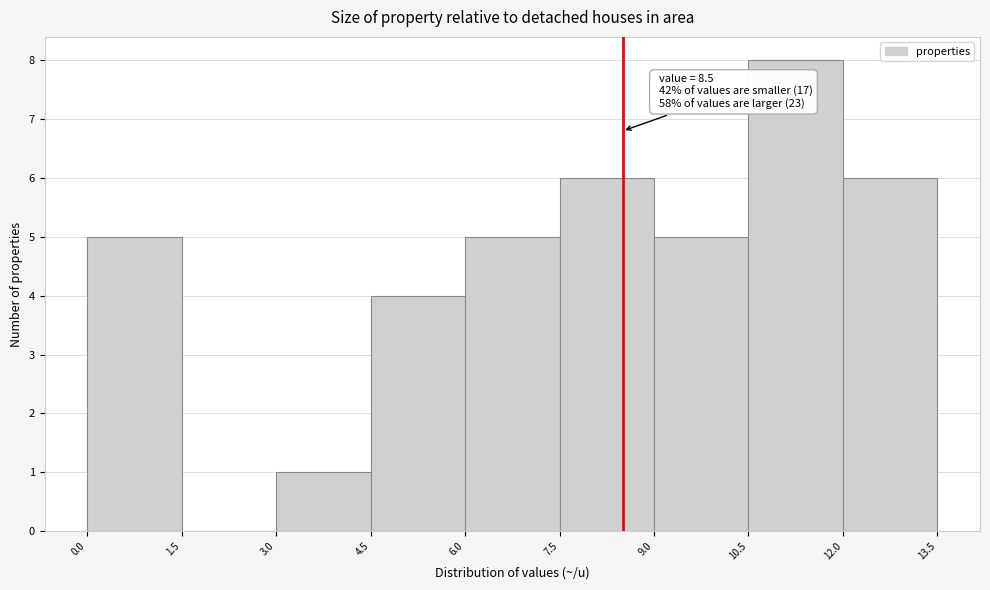

Over which range of the x-axis is the bar tallest?

10.5 to 12.0